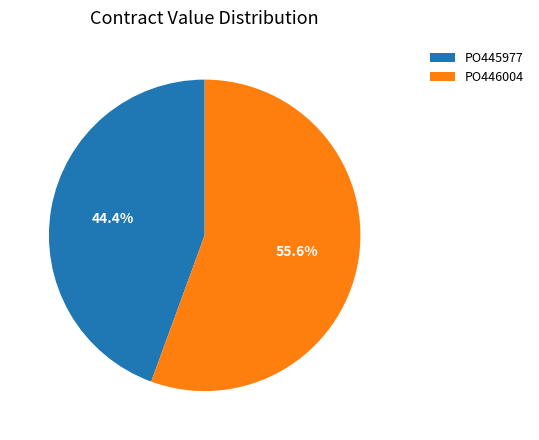

Which slice is the smallest?

PO445977